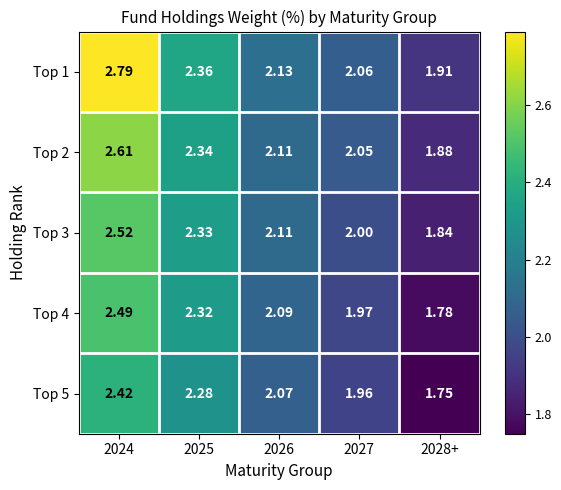

Is the value of Top 3 at 2024 greater than the value of Top 1 at 2027?

Yes